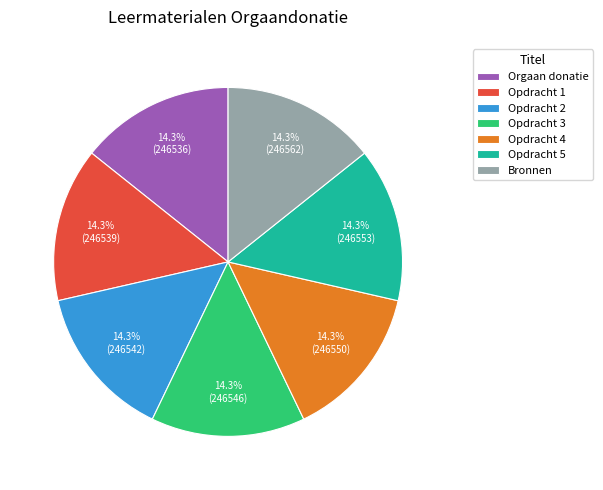

To the nearest percent, what is the combined percentage of Bronnen and Opdracht 2?

29%